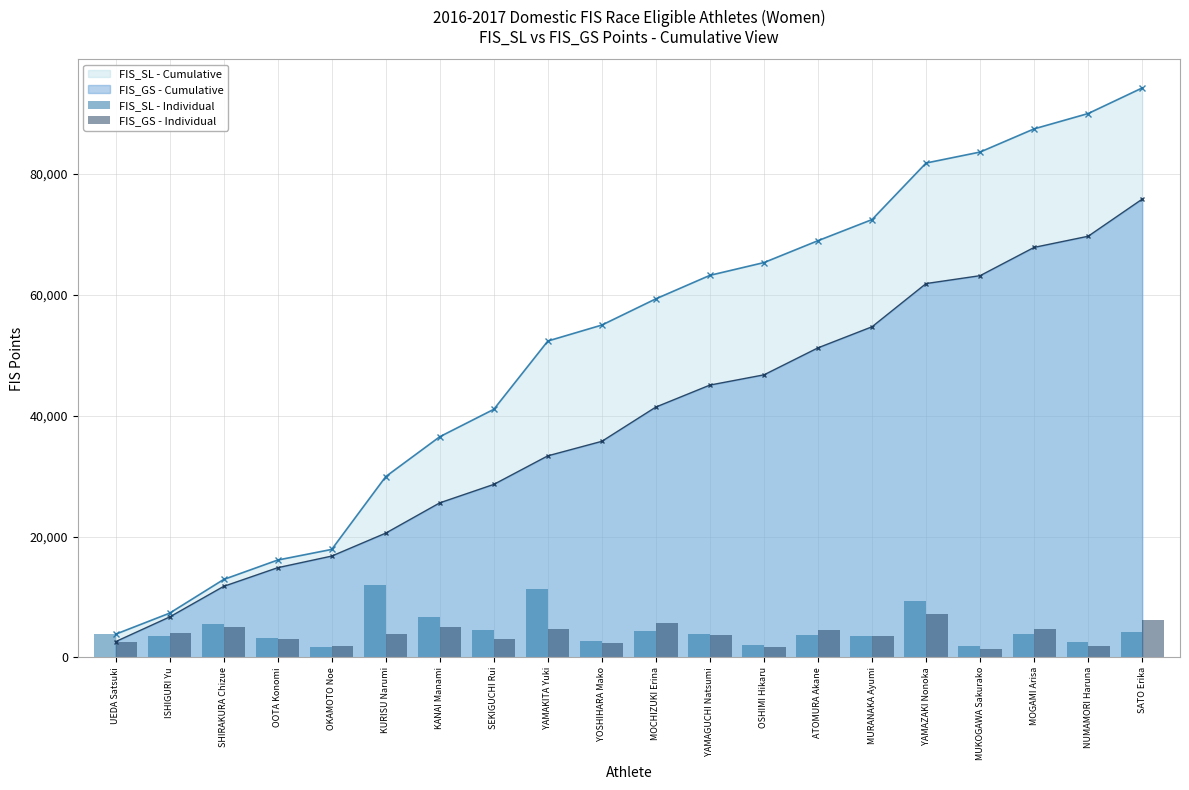

Which category has the highest value in the FIS_SL - Cumulative series?

SATO Erika